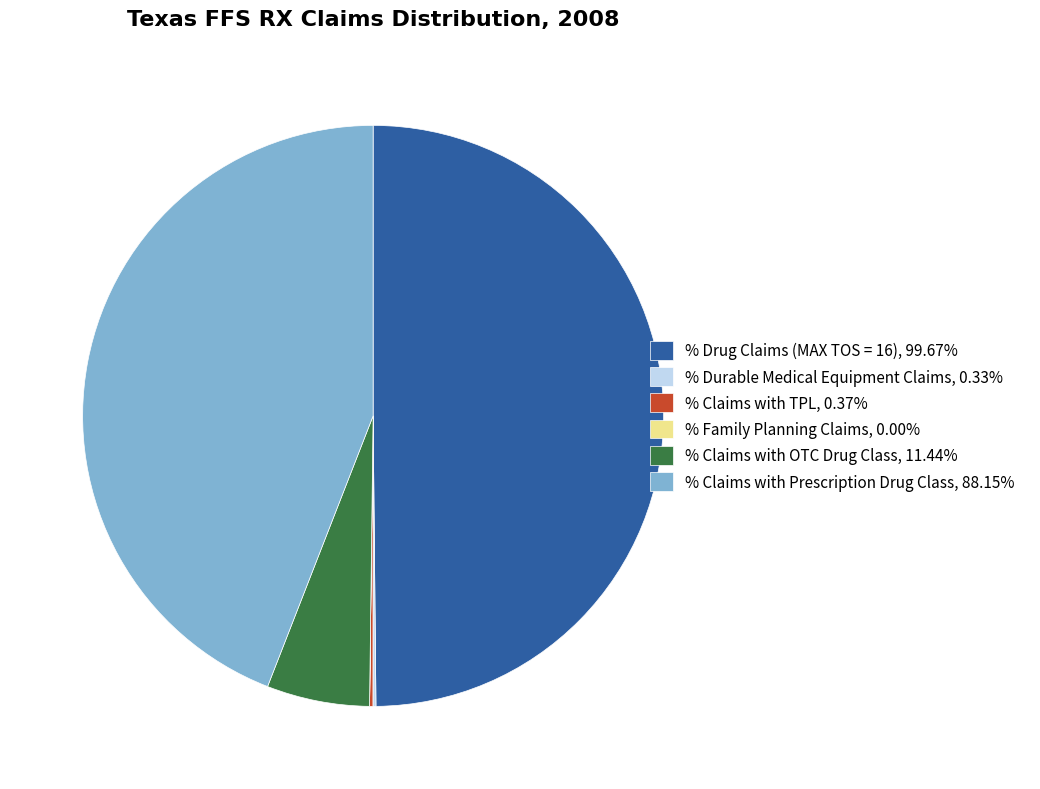

Count the number of slices in the pie.

6